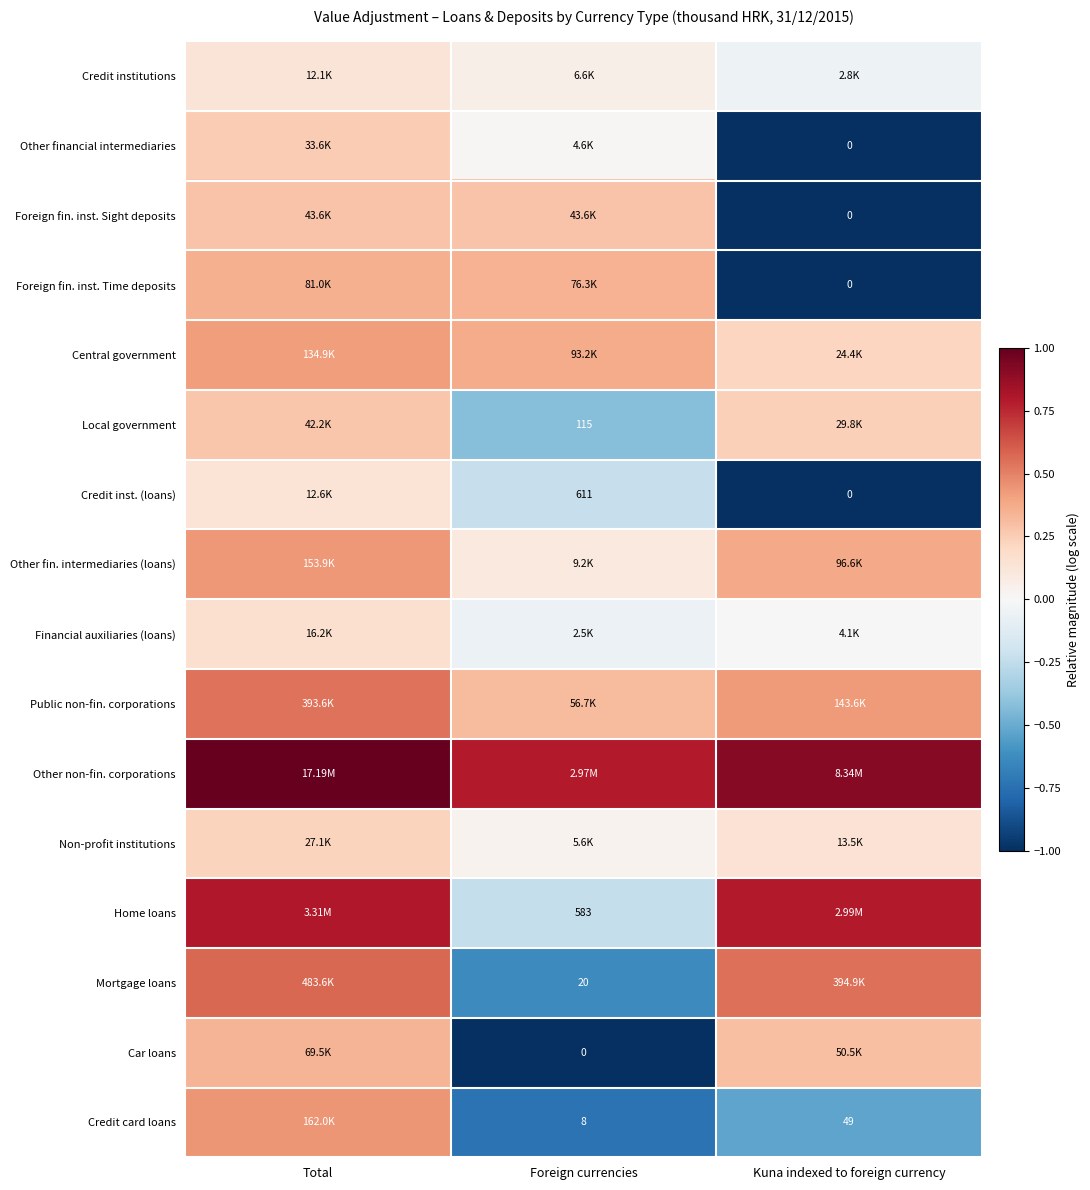

The value of Home loans at Kuna indexed to foreign currency is 0.2. True or false?

False